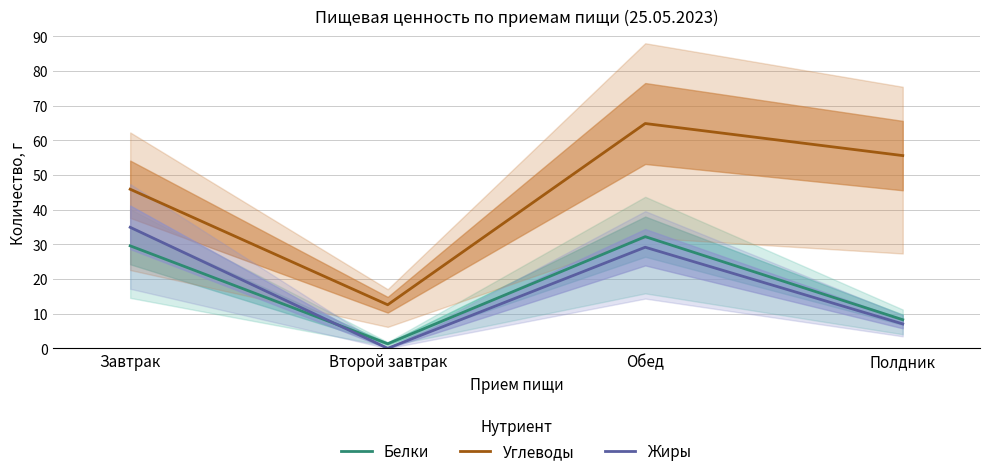

How many lines are shown in the chart?

3